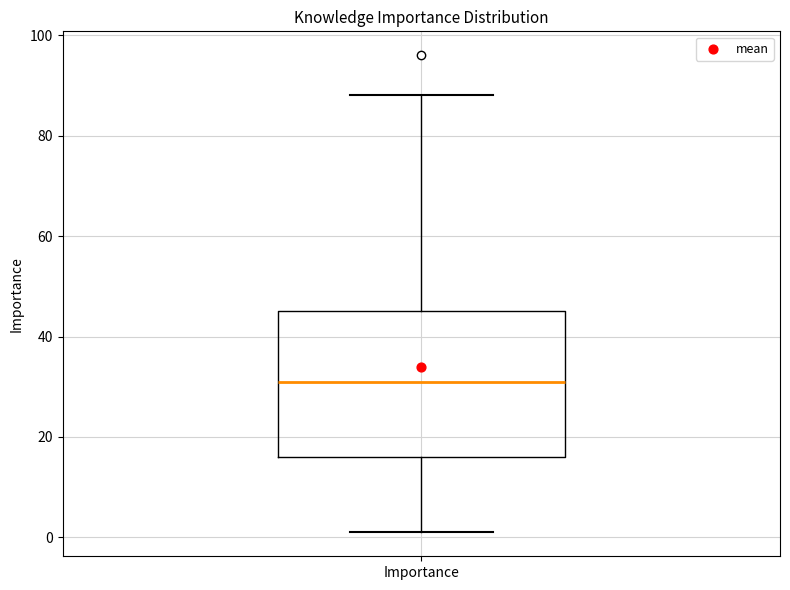

Transcribe this box plot: give where the median line is, the range the box spans, and where the two whiskers end, as read against the y-axis. The values are not printed on the chart, so give them approximately, as read against the axis.

median 32, box 16 to 46, whiskers 2 to 88